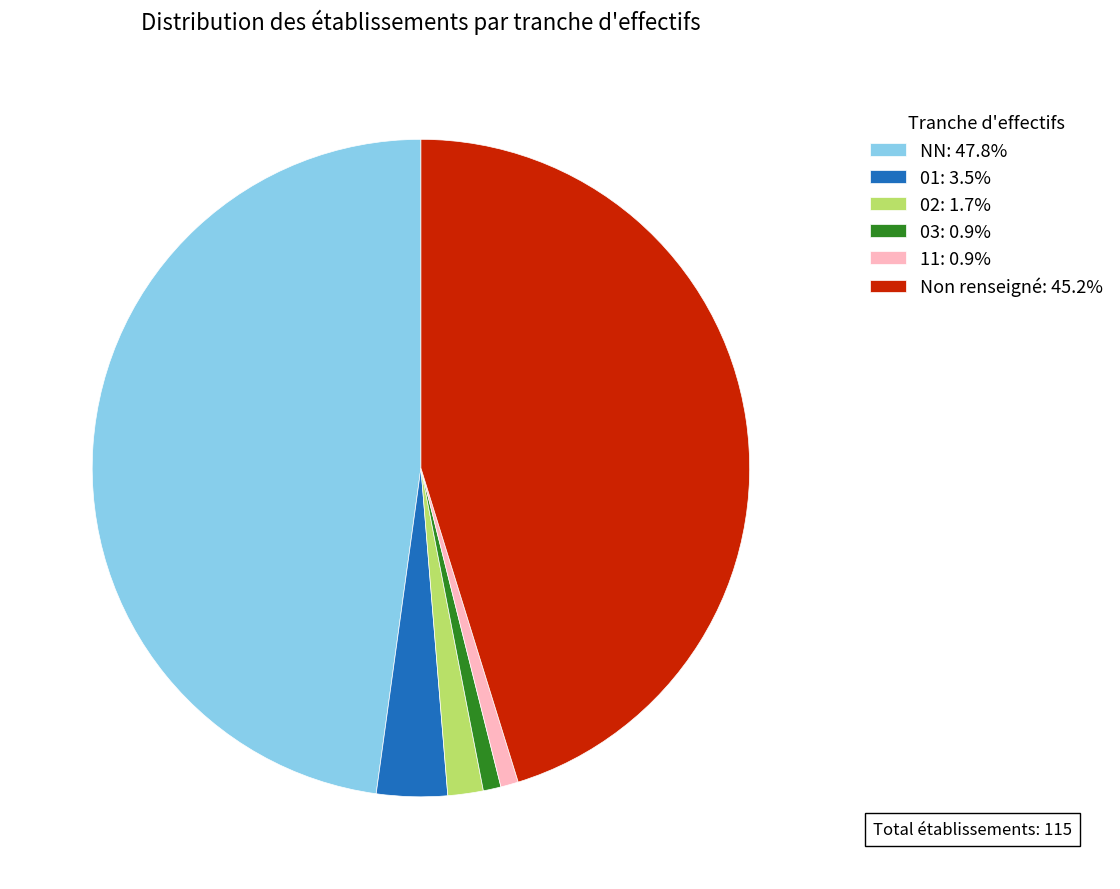

Combined, do 02: 1.7% and 03: 0.9% account for over 50%?

No